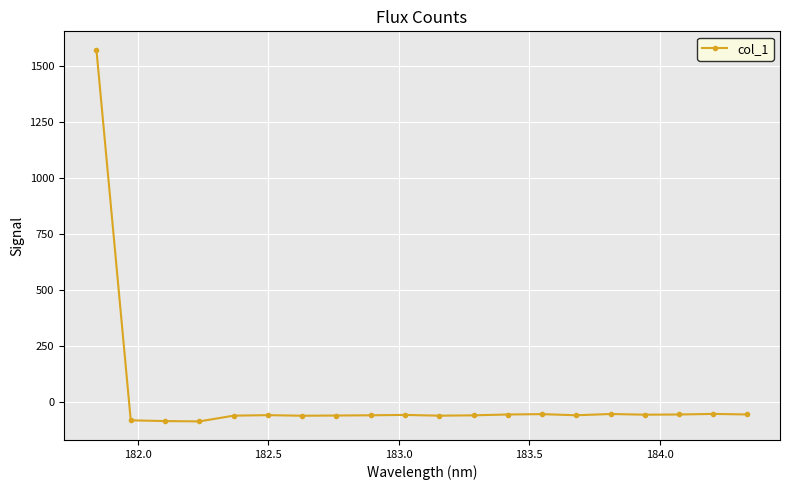

What is the smallest value displayed?

-88.3